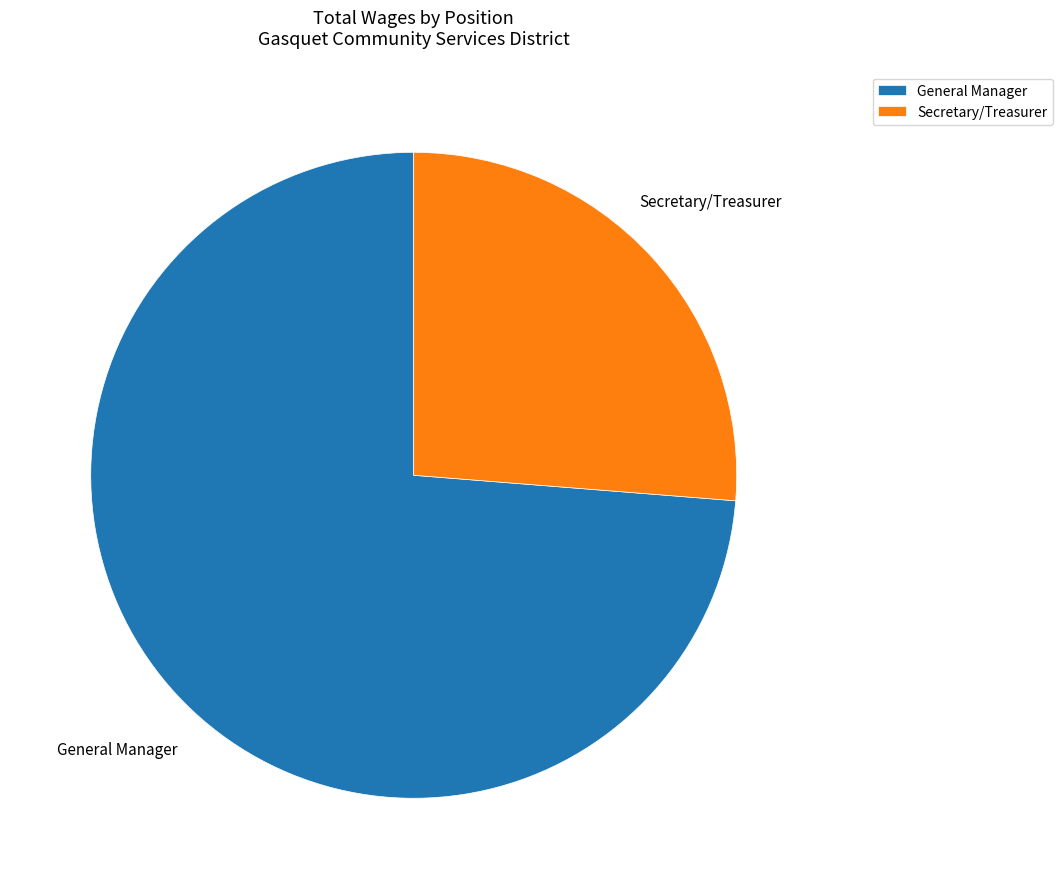

Count the number of slices in the pie.

2